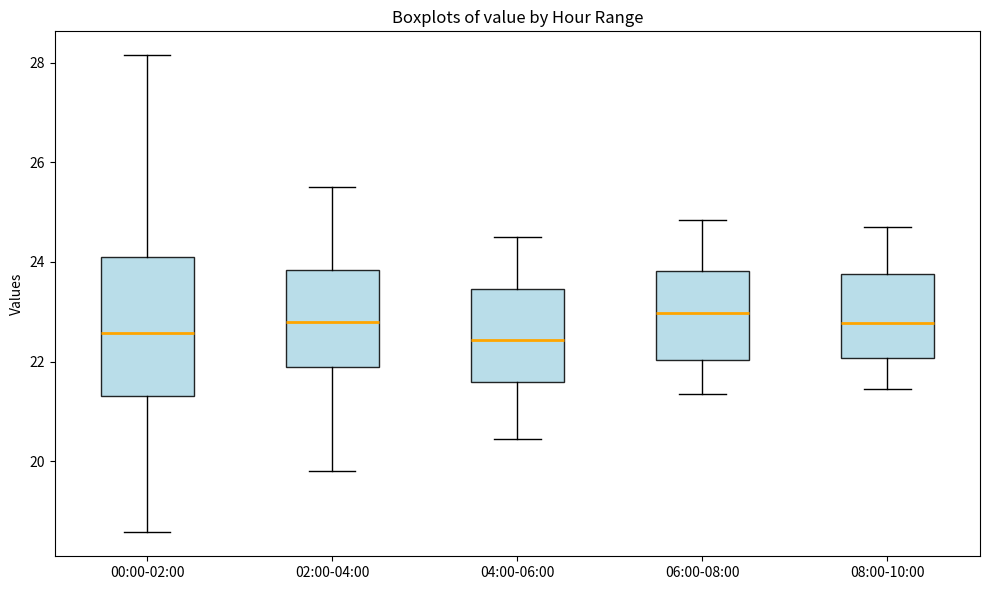

Comparing the boxes themselves (not the whiskers), which one is the tallest?

00:00-02:00